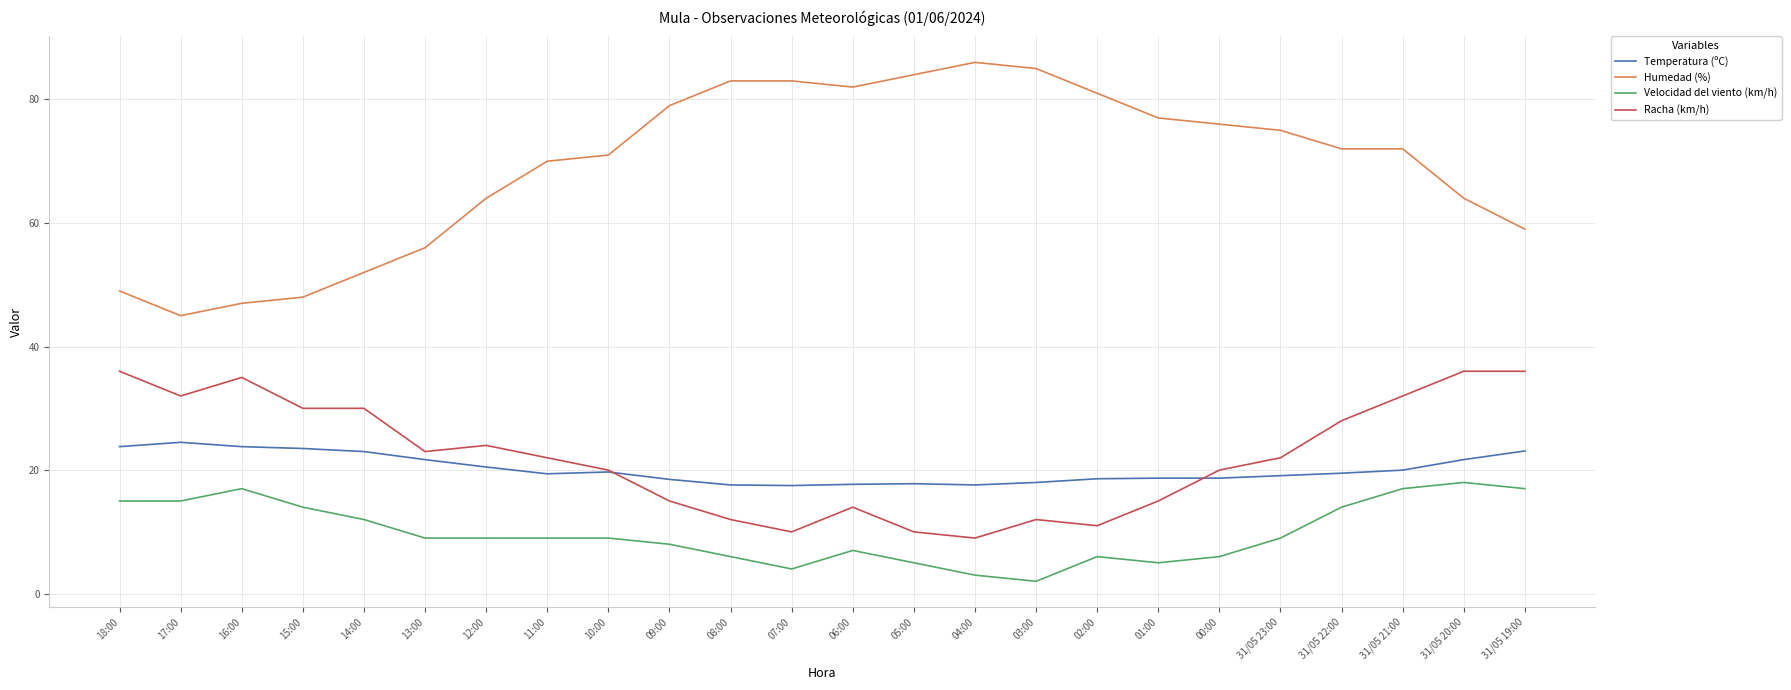

Rank the series by their maximum value, from highest to lowest.

Humedad (%), Racha (km/h), Temperatura (ºC), Velocidad del viento (km/h)